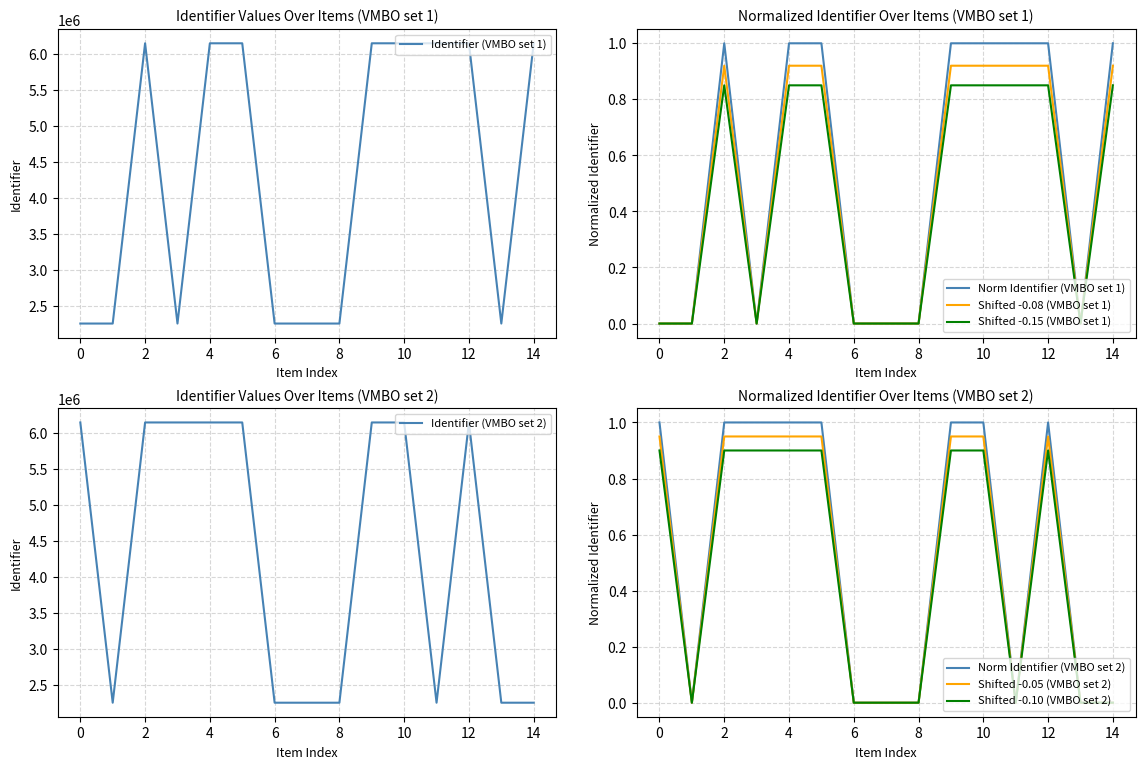

The value of Identifier (VMBO set 1) at 6 is 2253056. True or false?

True